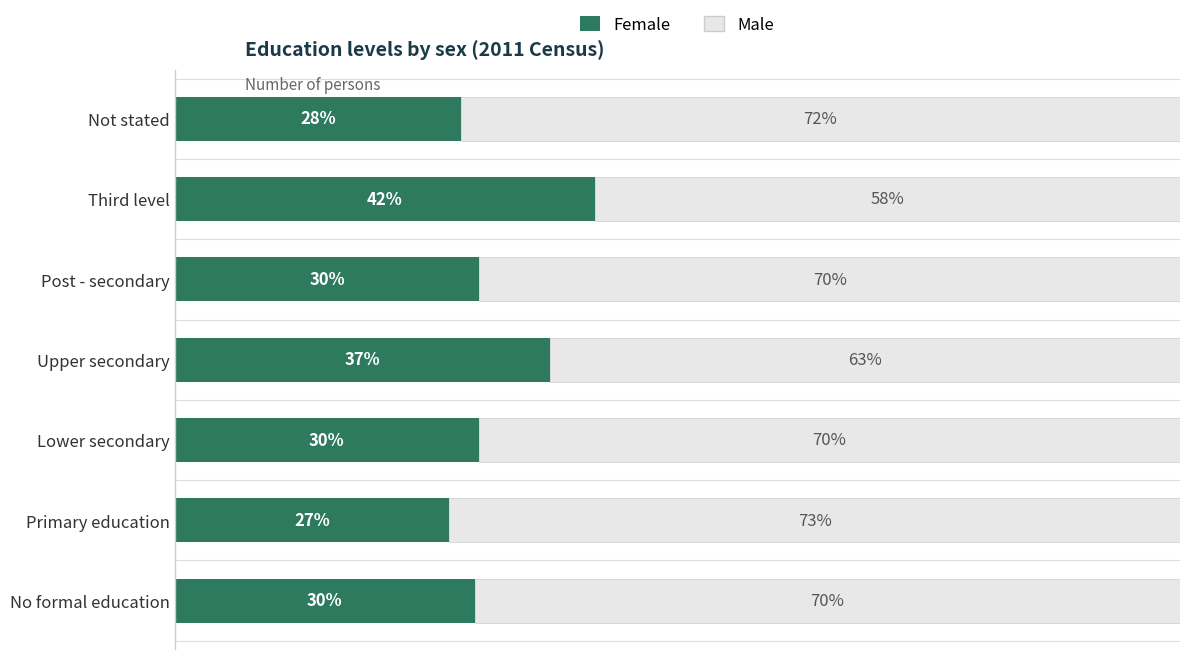

What are all the series names shown in the legend?

Female, Male